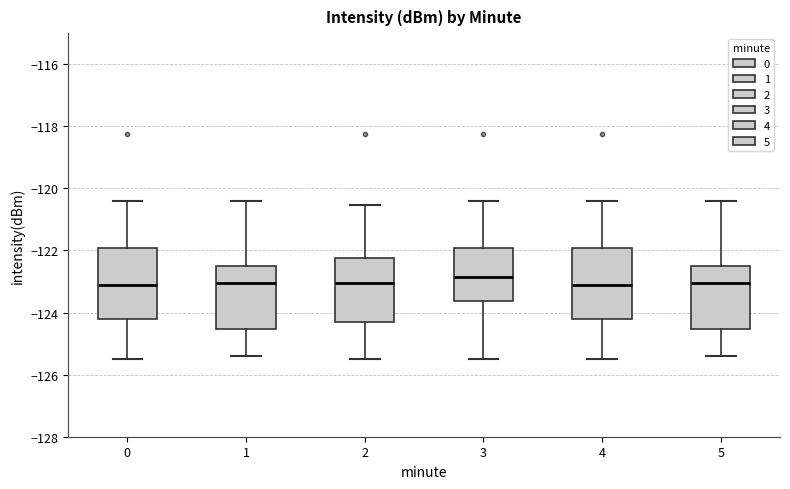

Which box has the highest median line?

3